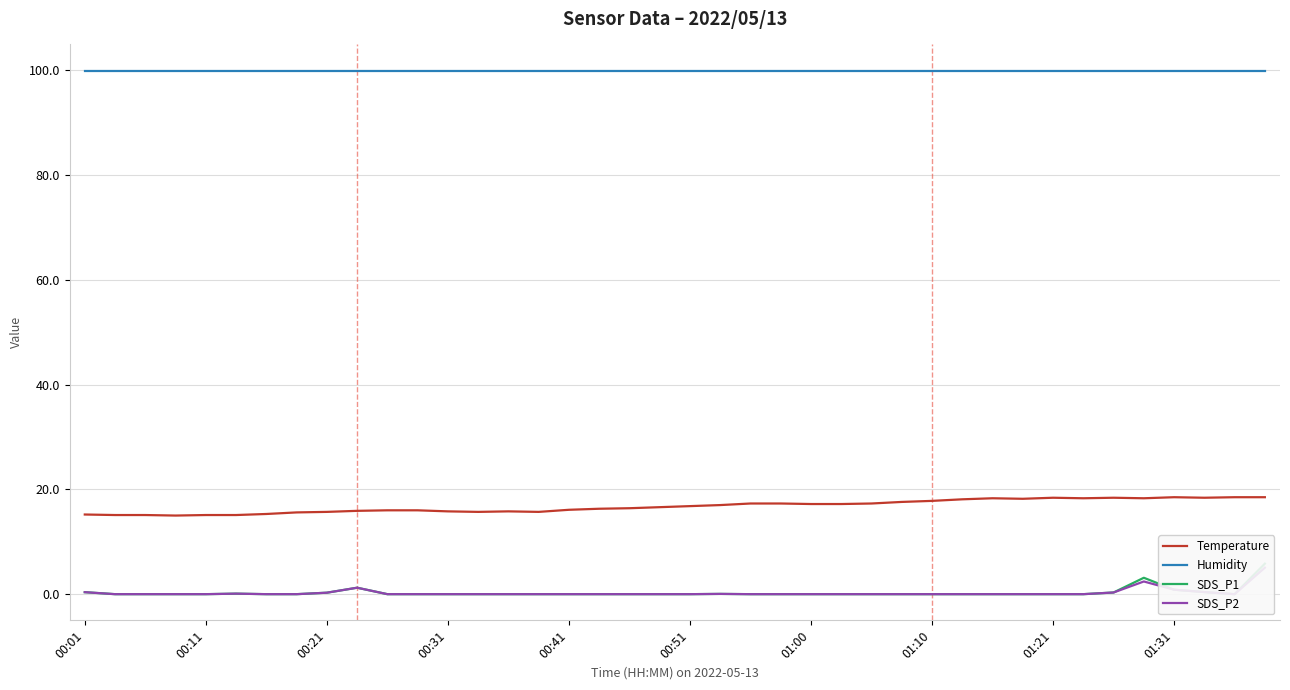

Which series has the largest range (max minus min)?

SDS_P1